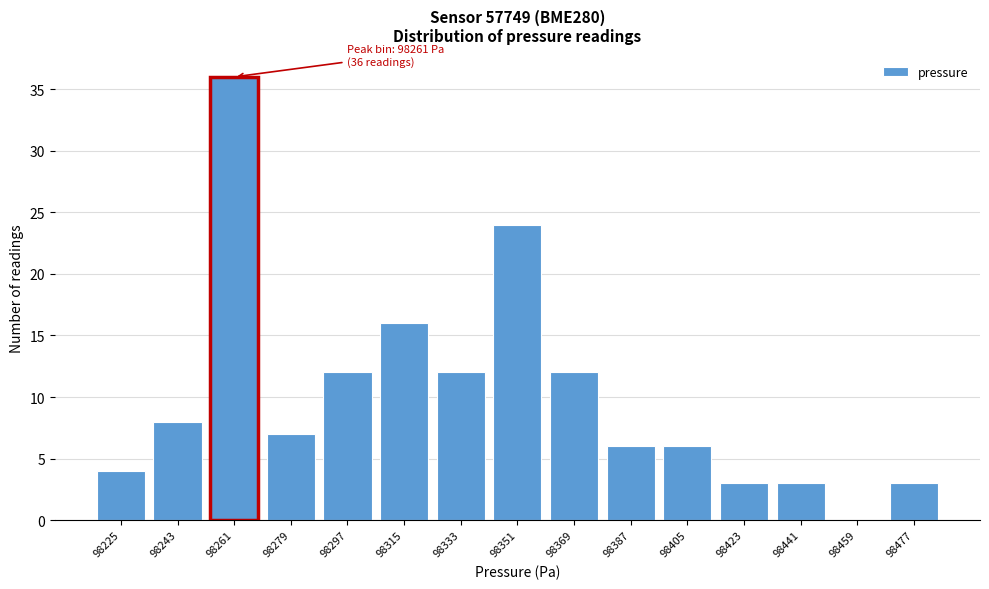

Reading right to left, list all the values displayed in this chart.

98477=3	98459=0	98441=3	98423=3	98405=6	98387=6	98369=12	98351=24	98333=12	98315=16	98297=12	98279=7	98261=36	98243=8	98225=4